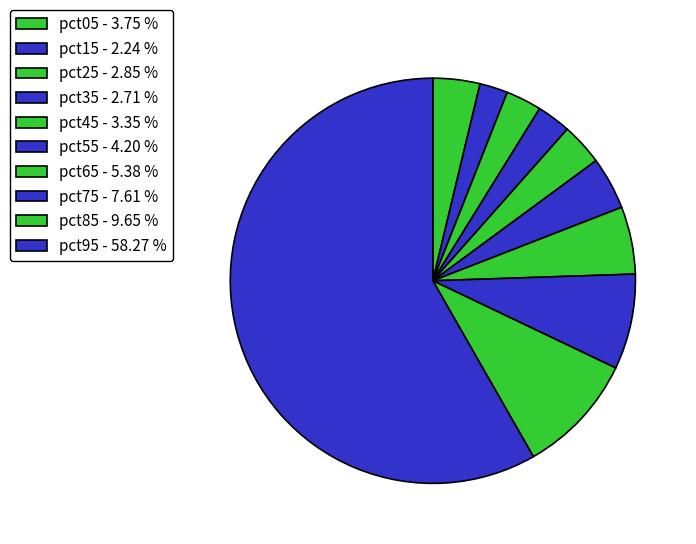

What percentage is NOT represented by pct15?

97.8%